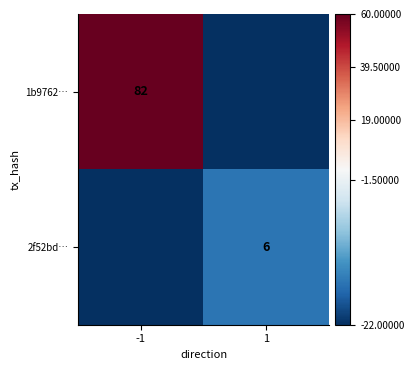

The value of 2f52bd… at -1 is -31. True or false?

False